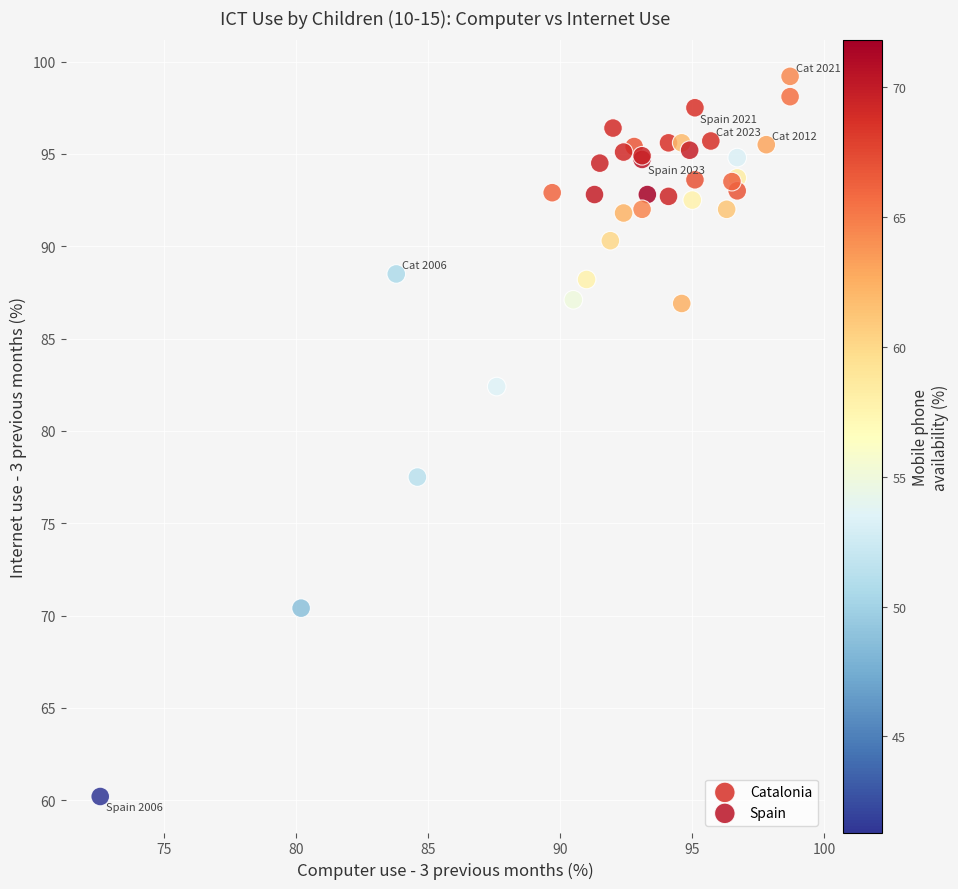

Which series has the widest spread of Y values?

Spain